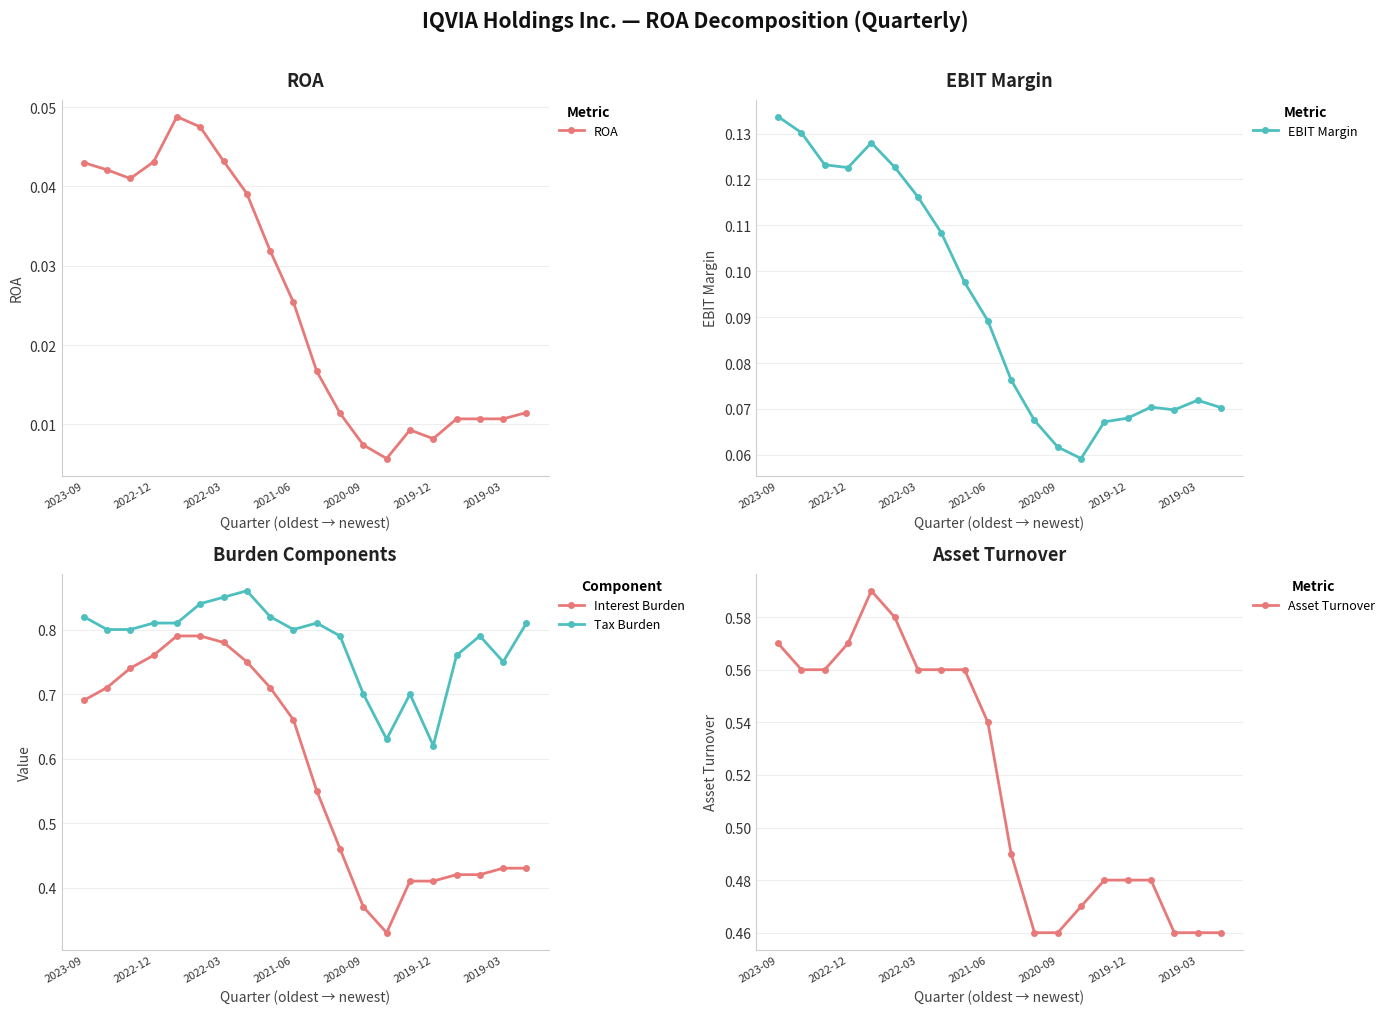

How many lines are shown in the chart?

5